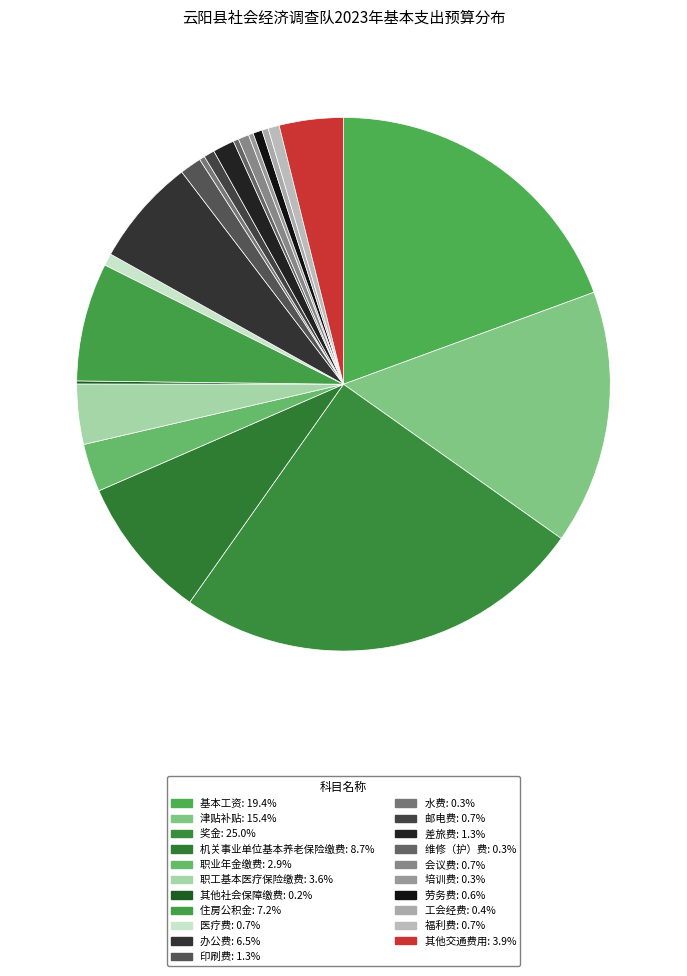

Combined, what portion of the pie is 其他交通费用 and 奖金?

28.8%